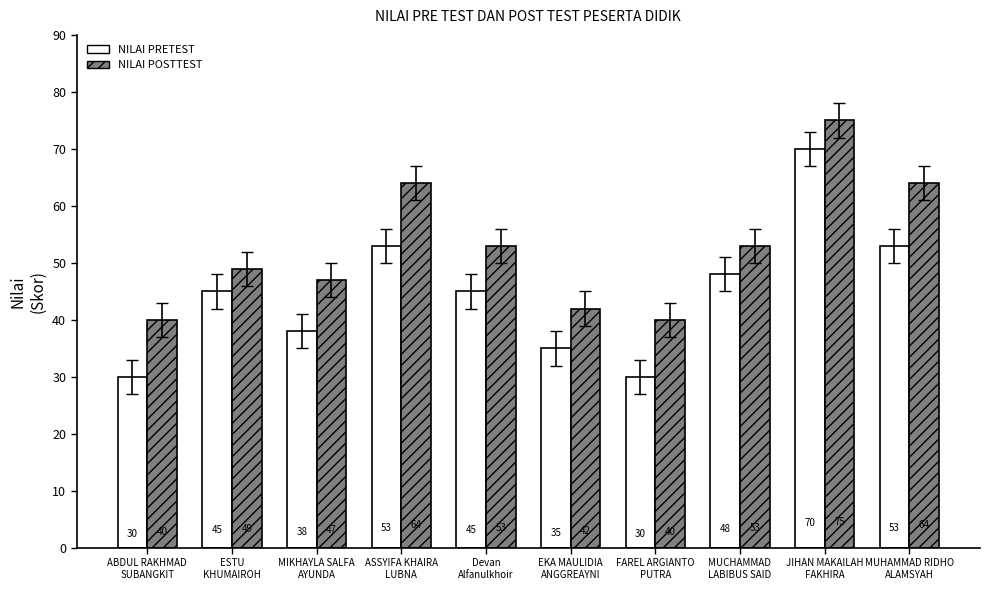

How many bars are there in each group?

2